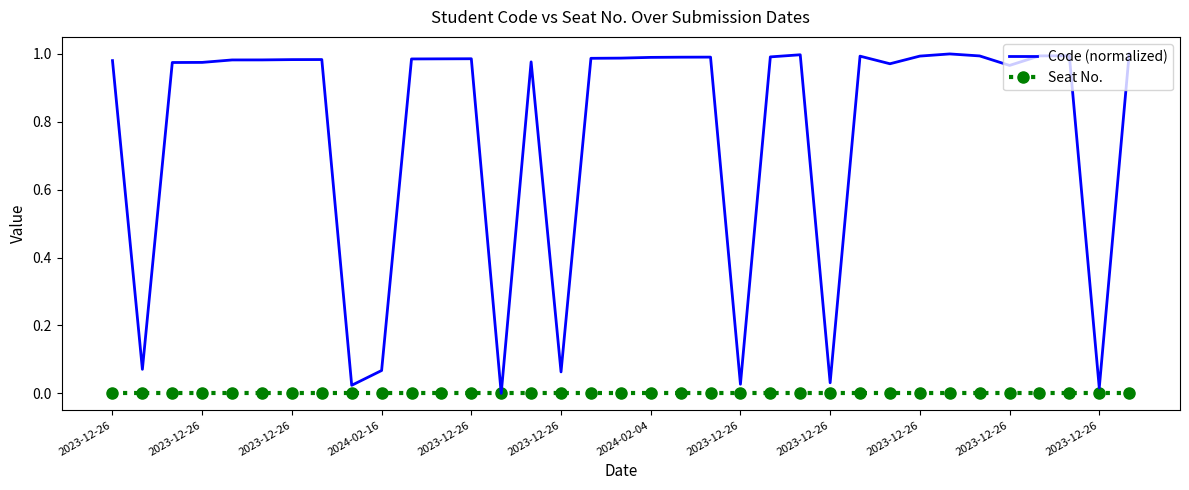

List the series in order of their peak value, lowest first.

Seat No., Code (normalized)